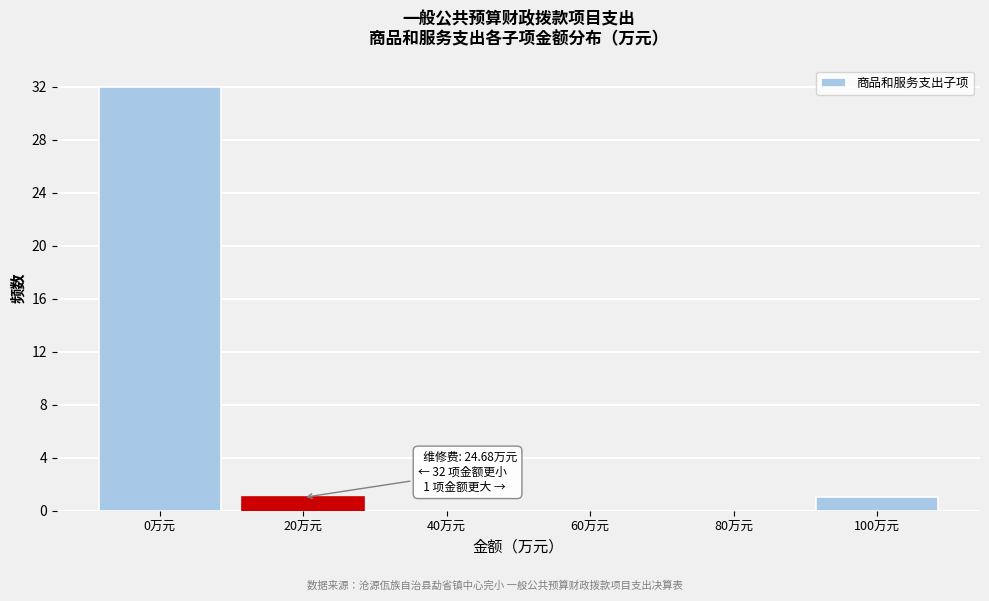

Reading left to right, transcribe all the data shown in this chart.

0万元=32	20万元=1	40万元=0	60万元=0	80万元=0	100万元=1